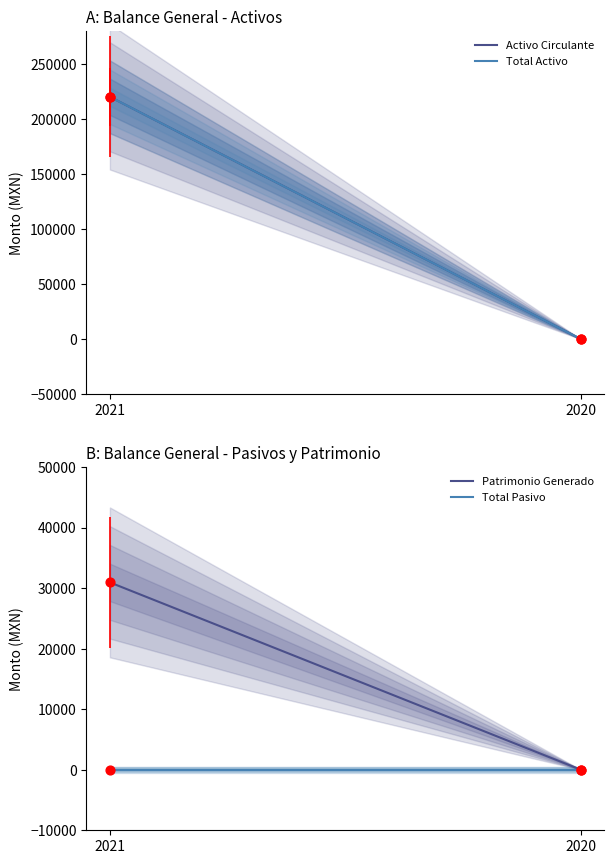

Which series contains the lowest Y value?

Activo Circulante